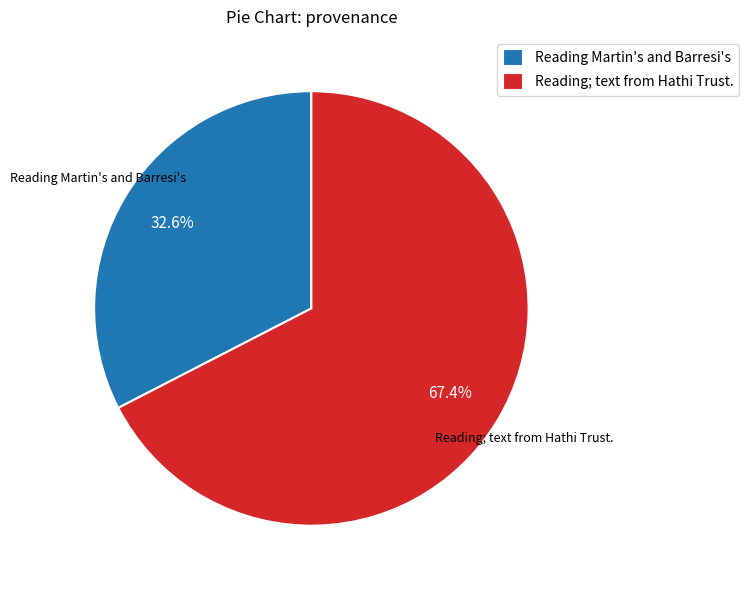

Which has a higher value, Reading; text from Hathi Trust. or Reading Martin's and Barresi's?

Reading; text from Hathi Trust.